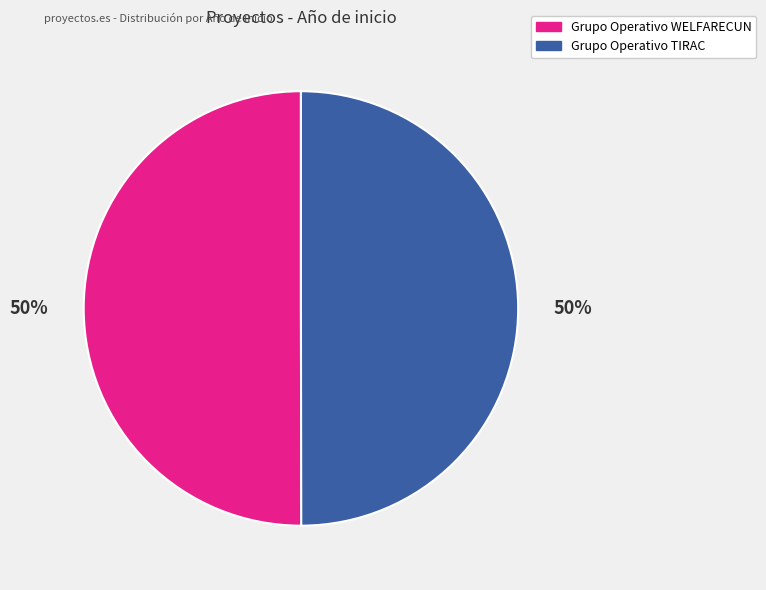

What percentage is the Grupo Operativo TIRAC slice, to the nearest percent?

50%